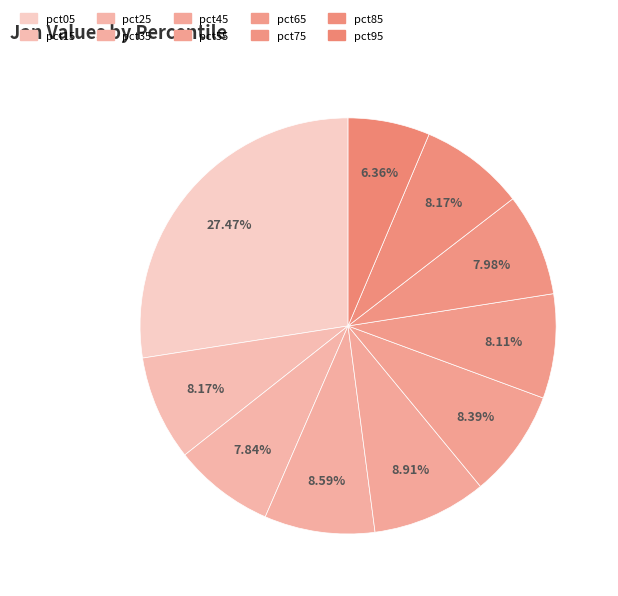

Count the number of slices in the pie.

10